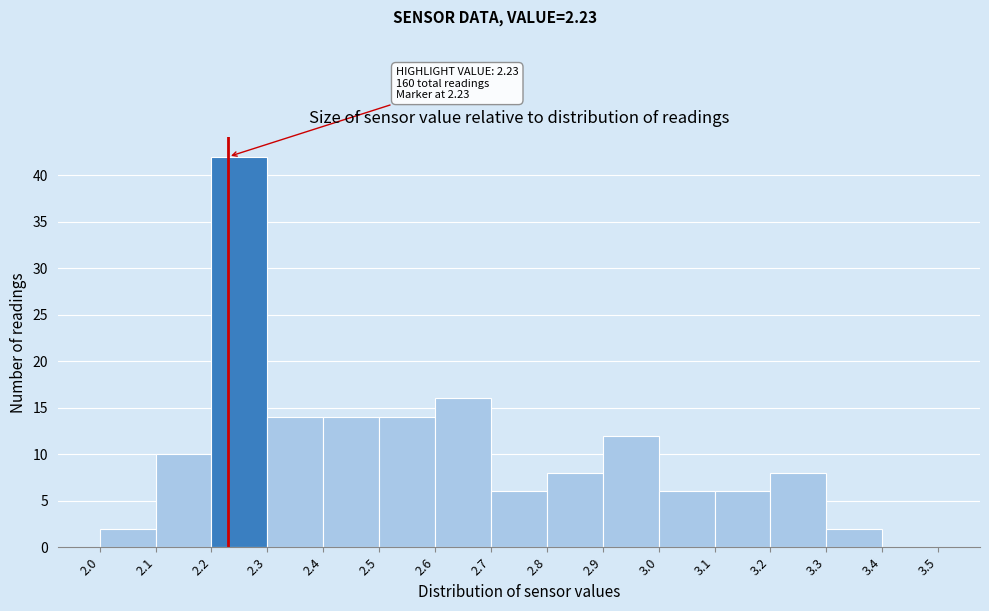

Which range on the x-axis has the tallest bar?

2.2 to 2.3